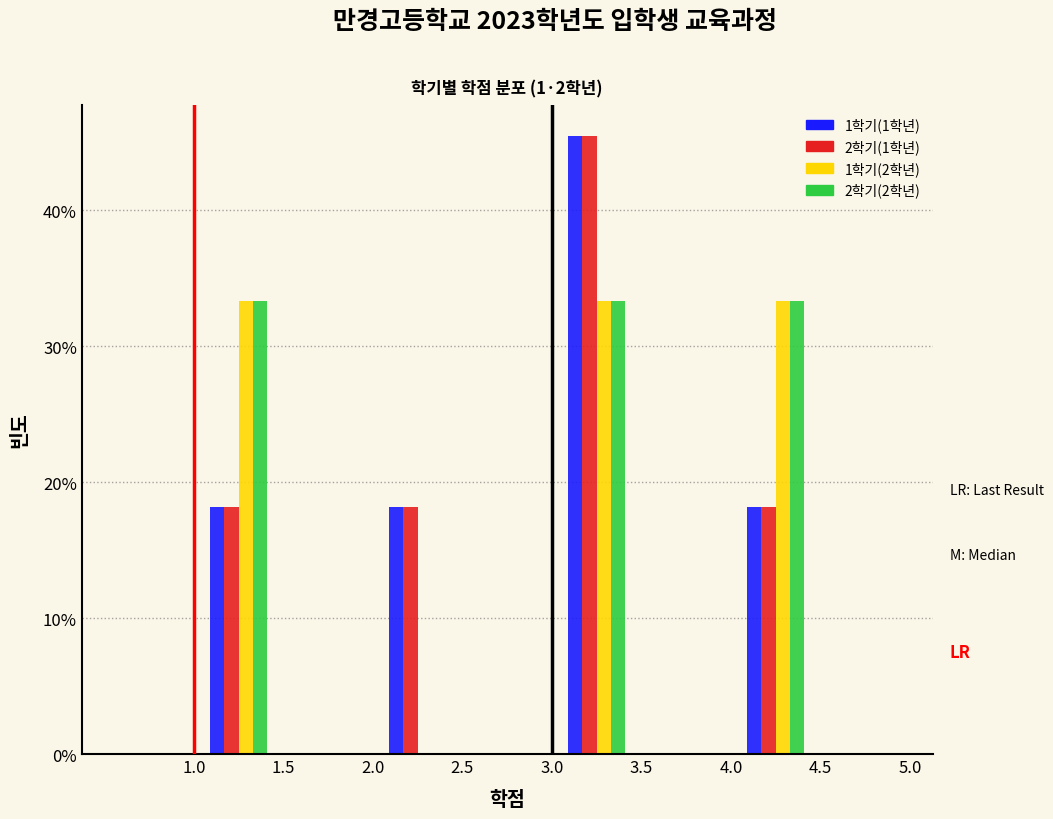

Reading left to right, transcribe this chart: for each range on the x-axis, give the height of each series' bar. The values are not printed on the chart, so give them approximately, as read against the axis.

0.5 to 1.0: 1학기(1학년)=0	2학기(1학년)=0	1학기(2학년)=0	2학기(2학년)=0
1.0 to 1.5: 1학기(1학년)=18	2학기(1학년)=18	1학기(2학년)=33	2학기(2학년)=33
1.5 to 2.0: 1학기(1학년)=0	2학기(1학년)=0	1학기(2학년)=0	2학기(2학년)=0
2.0 to 2.5: 1학기(1학년)=18	2학기(1학년)=18	1학기(2학년)=0	2학기(2학년)=0
2.5 to 3.0: 1학기(1학년)=0	2학기(1학년)=0	1학기(2학년)=0	2학기(2학년)=0
3.0 to 3.5: 1학기(1학년)=45	2학기(1학년)=45	1학기(2학년)=33	2학기(2학년)=33
3.5 to 4.0: 1학기(1학년)=0	2학기(1학년)=0	1학기(2학년)=0	2학기(2학년)=0
4.0 to 4.5: 1학기(1학년)=18	2학기(1학년)=18	1학기(2학년)=33	2학기(2학년)=33
4.5 to 5.0: 1학기(1학년)=0	2학기(1학년)=0	1학기(2학년)=0	2학기(2학년)=0